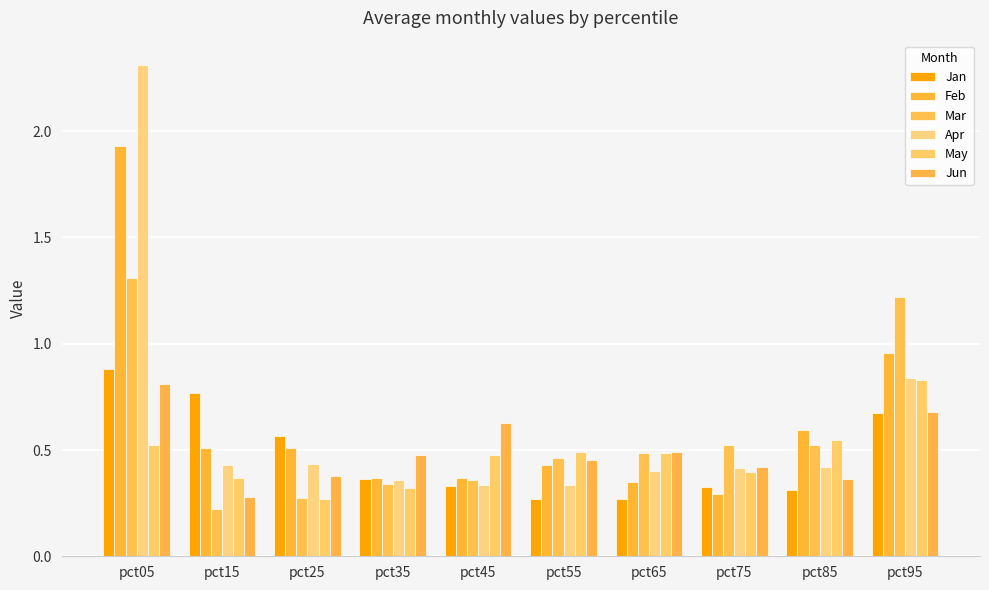

What is the average value of the Mar series?

0.6